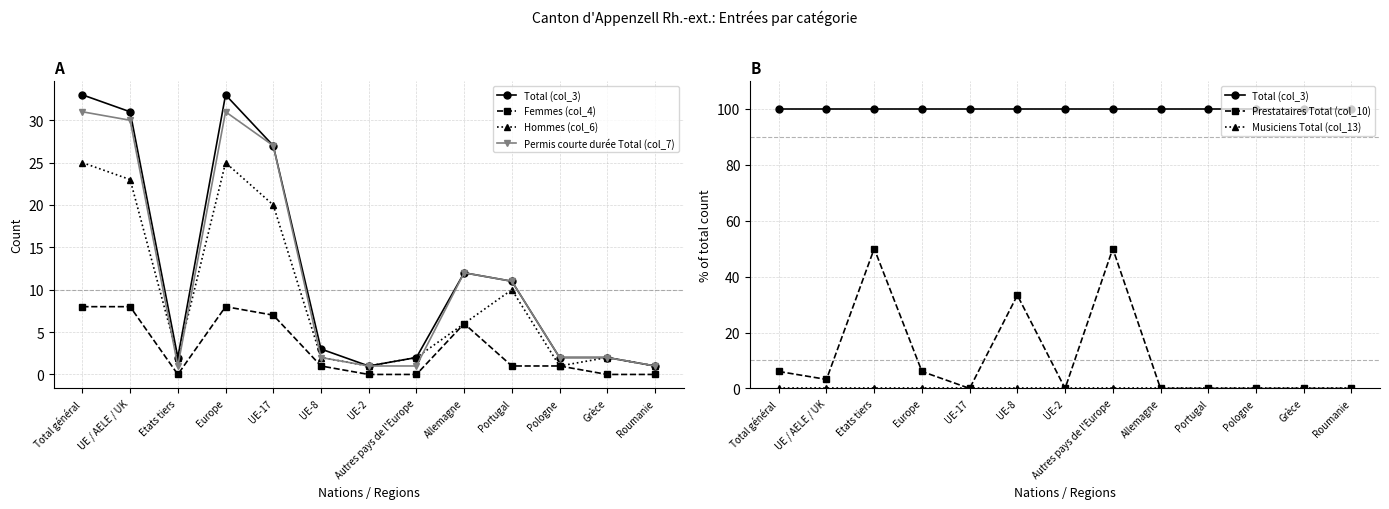

Read the Permis courte durée Total (col_7) value at Europe.

31.0